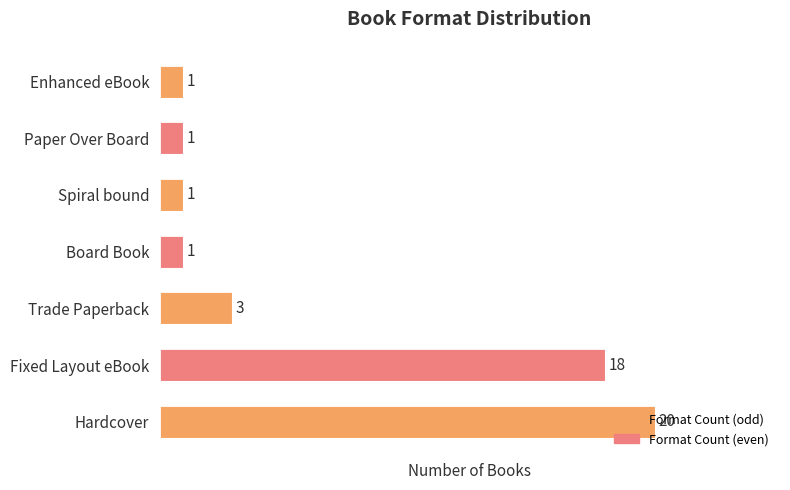

How many values exceed 1?

3